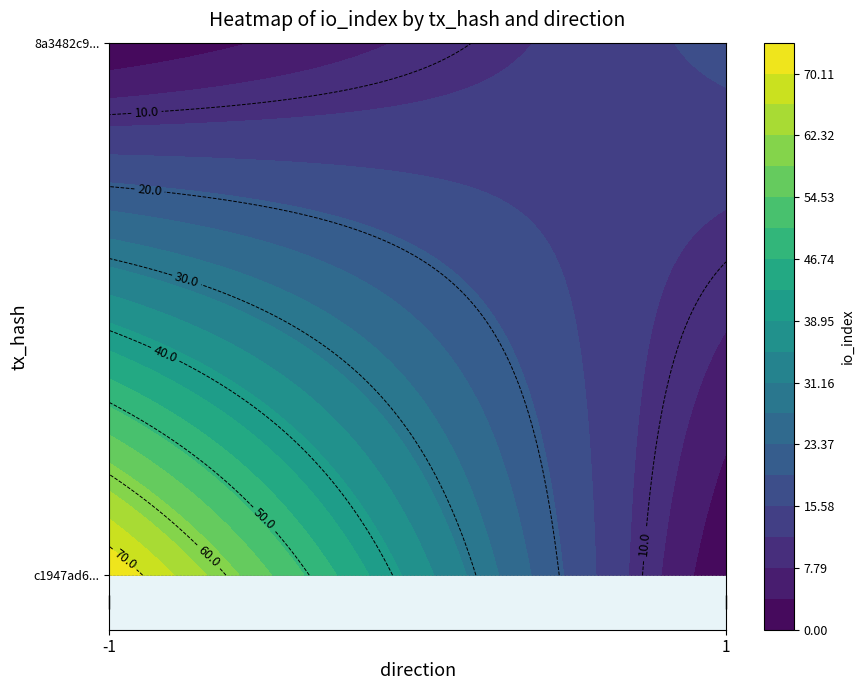

Which series has the largest range (max minus min)?

c1947ad69358dc27951947c0564a2288880bfb4